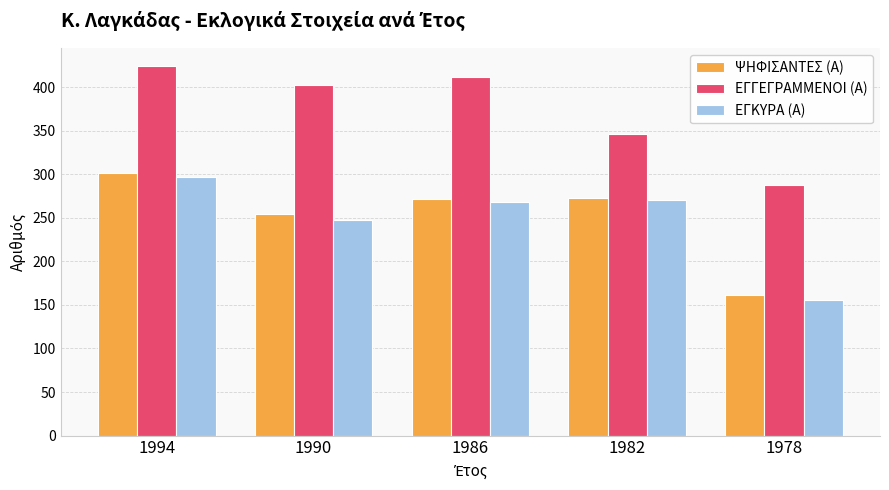

How many bars are there in each group?

3